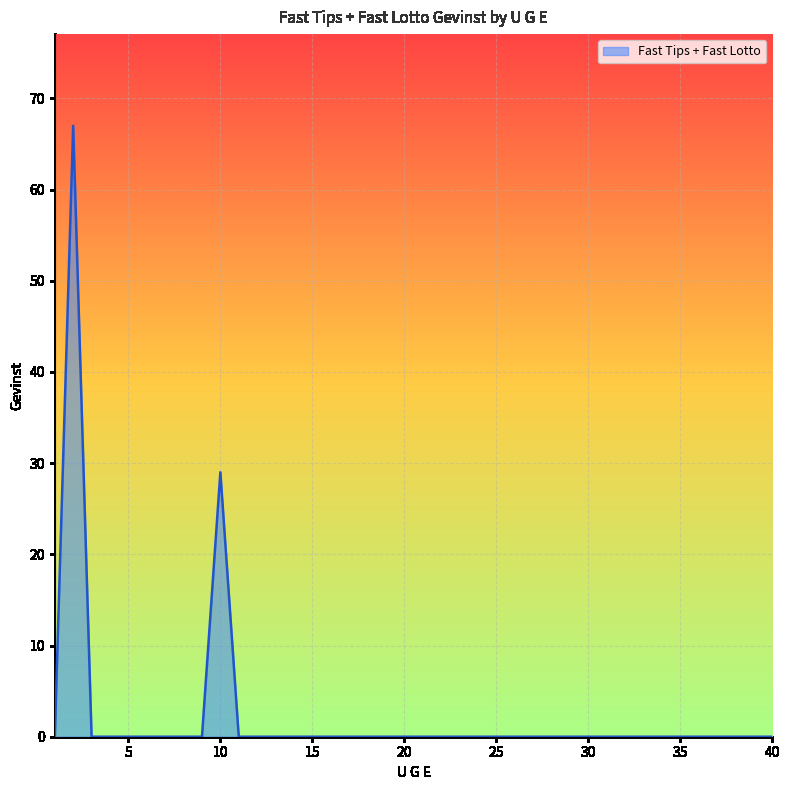

What is the greatest value displayed?

67